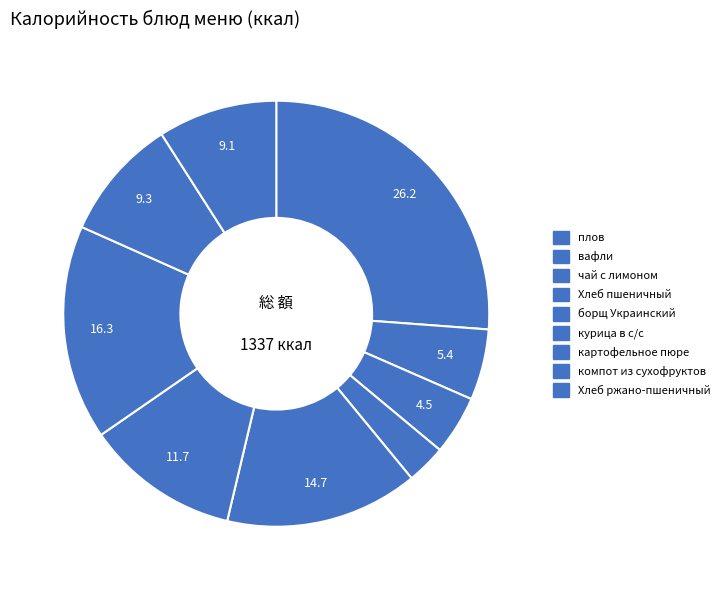

True or false: картофельное пюре accounts for 16% of the total.

True